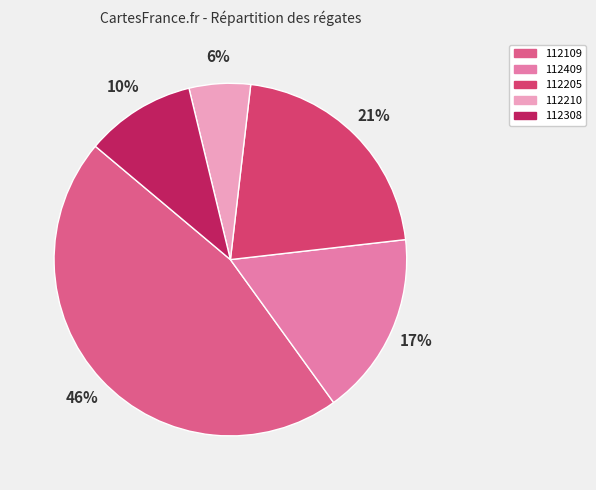

To the nearest percent, what is the average slice percentage?

20%